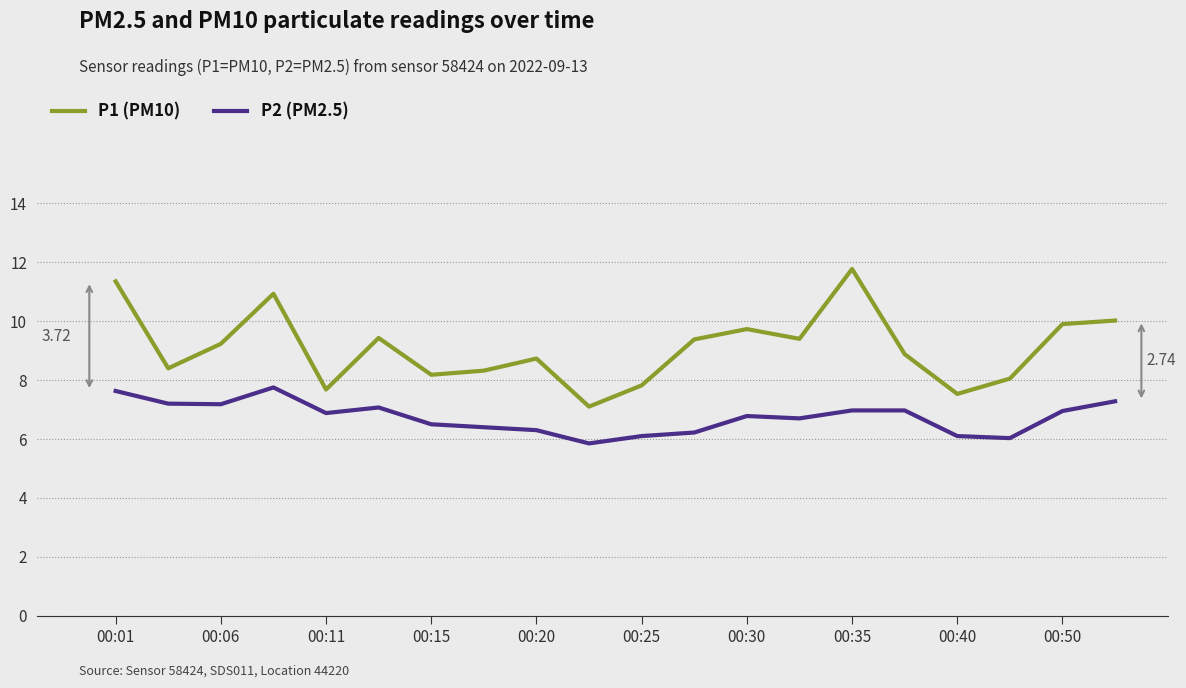

What is the difference between the maximum and minimum values in the P2 (PM2.5) series?

1.9